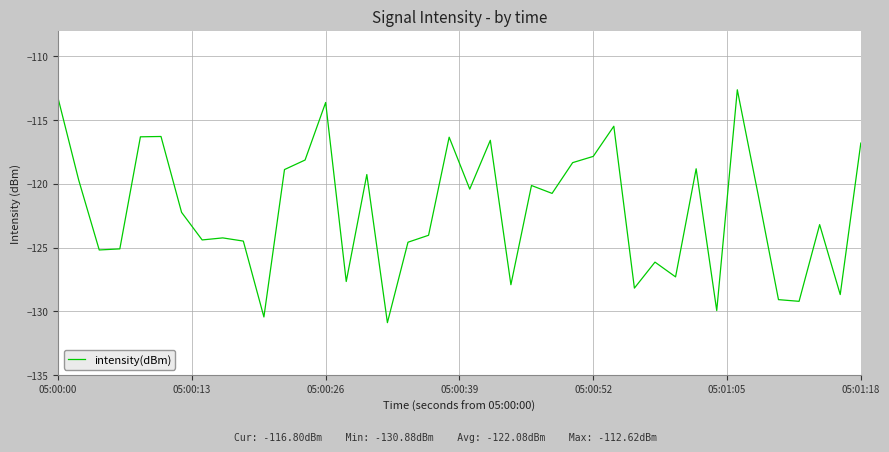

What is the difference between the maximum and minimum values?

18.3